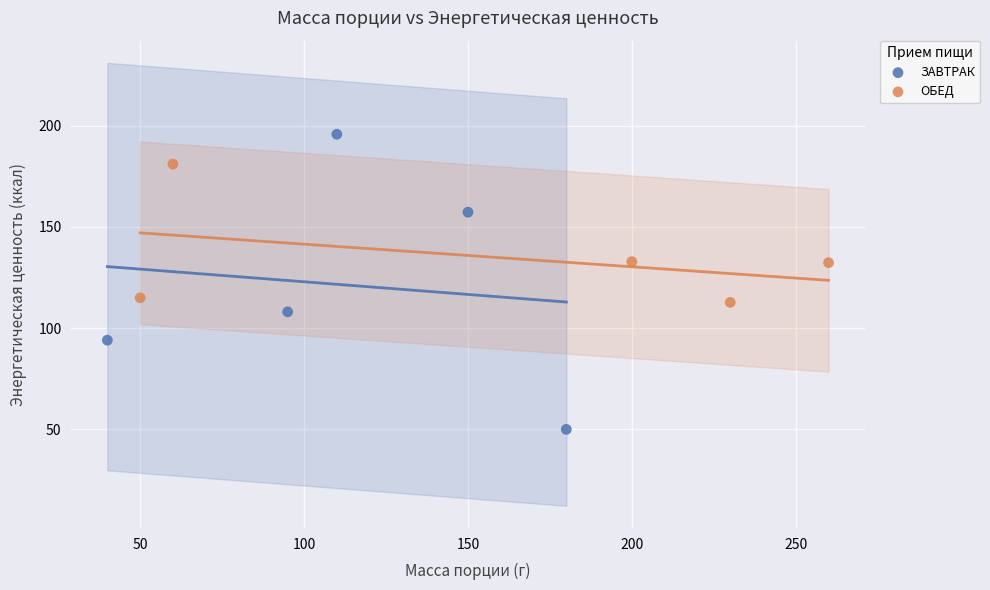

Which series has the largest Y range (max minus min)?

ЗАВТРАК